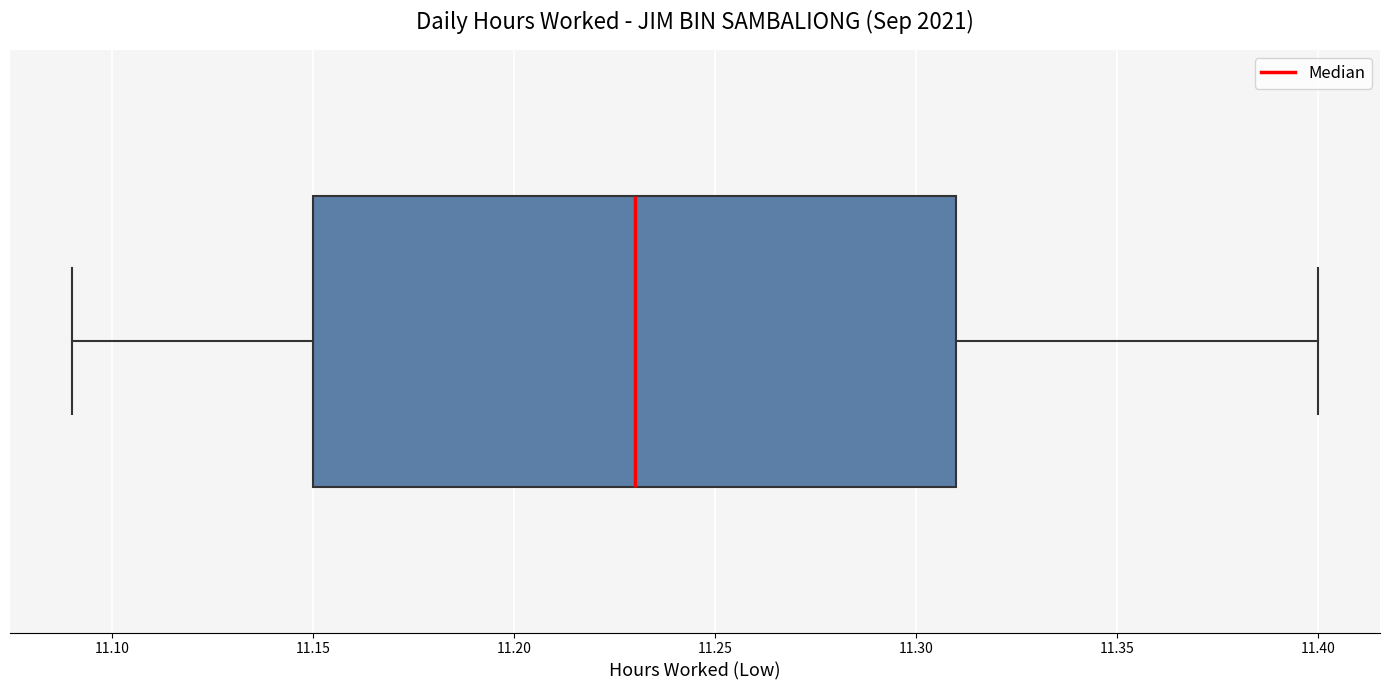

Transcribe this box plot: give where the median line is, the range the box spans, and where the two whiskers end, as read against the x-axis. The values are not printed on the chart, so give them approximately, as read against the axis.

median 11.23, box 11.15 to 11.31, whiskers 11.09 to 11.40